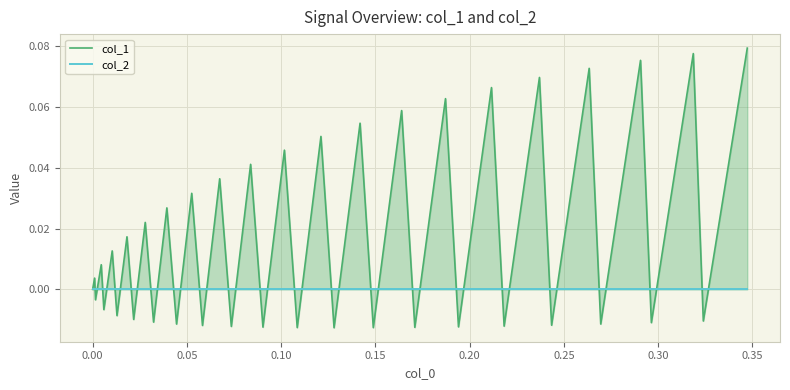

Which series ends up on top after the final intersection of col_1 and col_2?

col_1